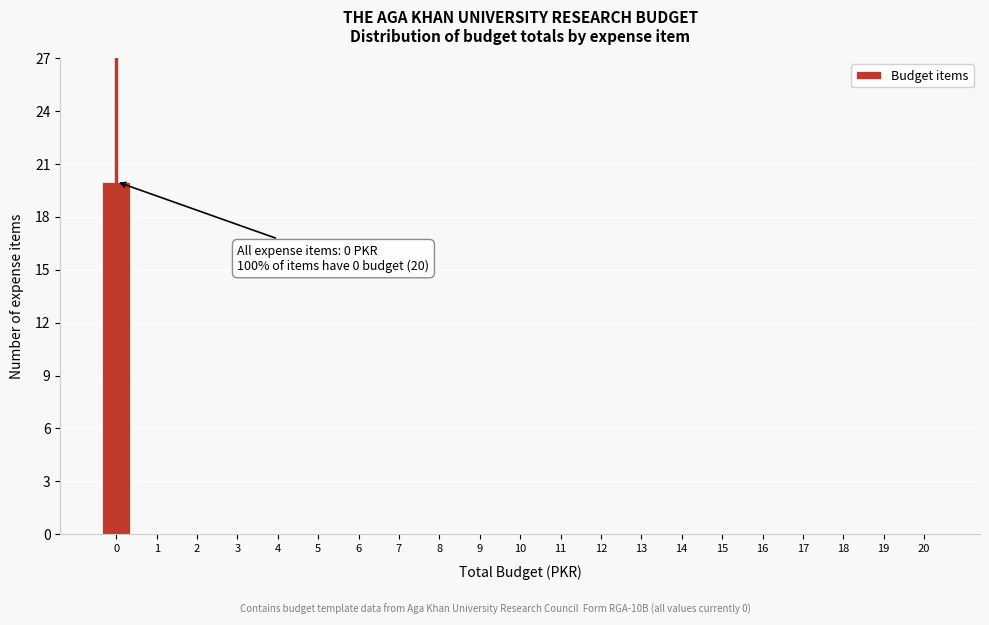

Reading right to left, what are all the values shown in this chart?

20=0	19=0	18=0	17=0	16=0	15=0	14=0	13=0	12=0	11=0	10=0	9=0	8=0	7=0	6=0	5=0	4=0	3=0	2=0	1=0	0=20